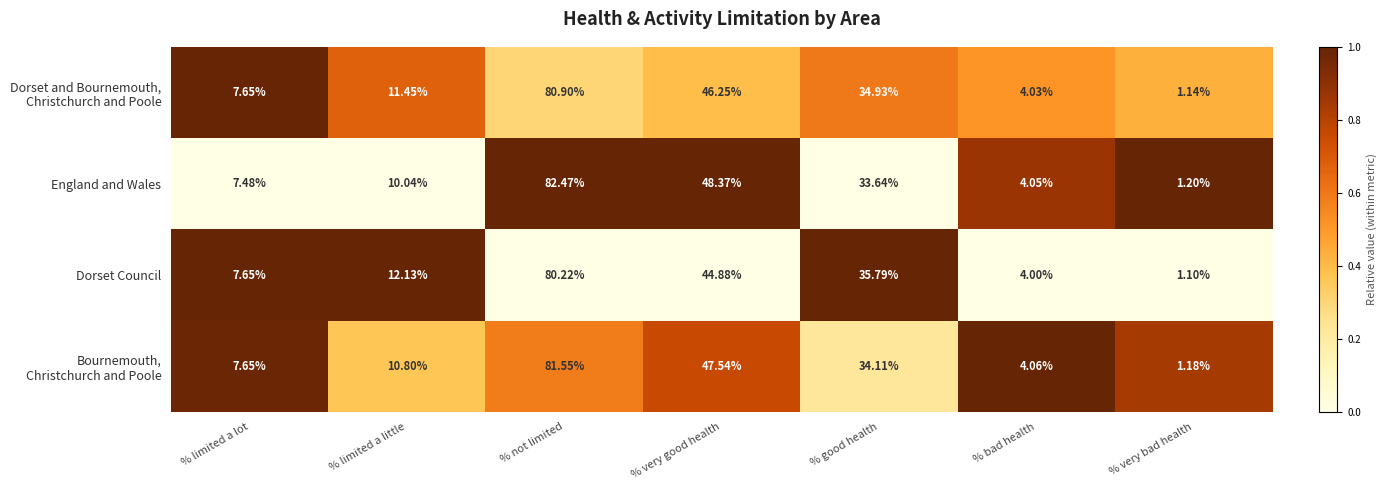

Where is England and Wales nearest to the value 41?

% good health